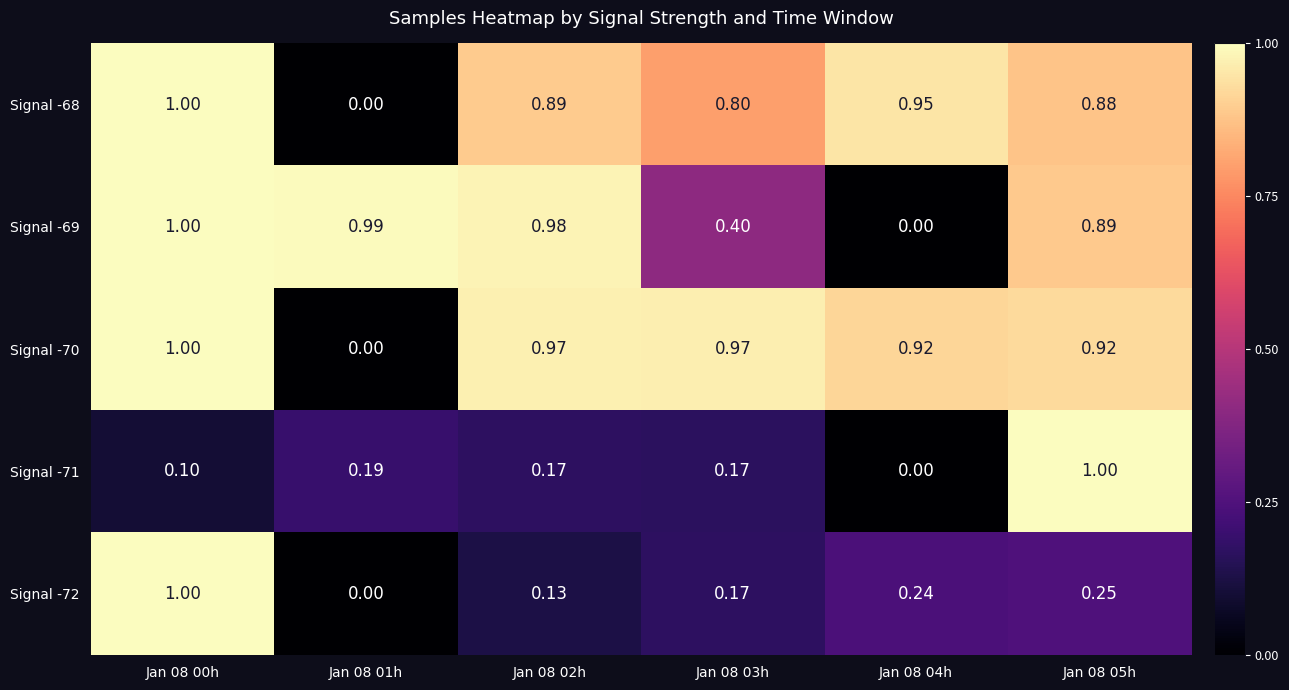

Rank the series by their maximum value, from lowest to highest.

Signal -72, Signal -68, Signal -71, Signal -69, Signal -70